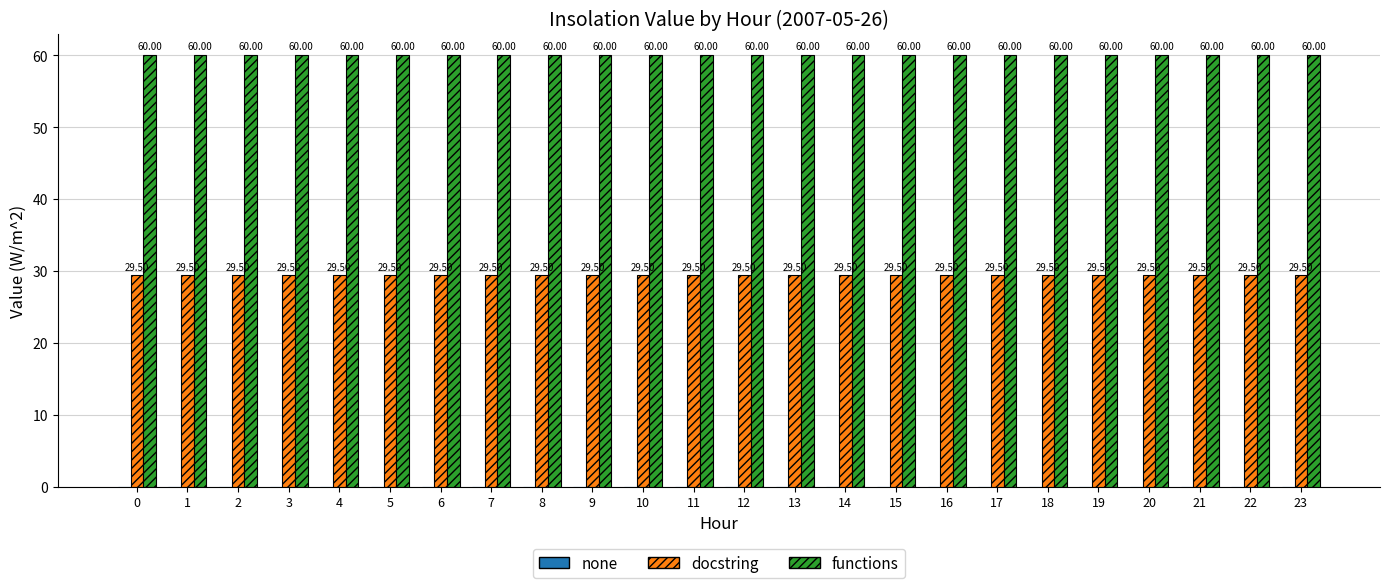

Rank the series by their maximum value, from highest to lowest.

functions, docstring